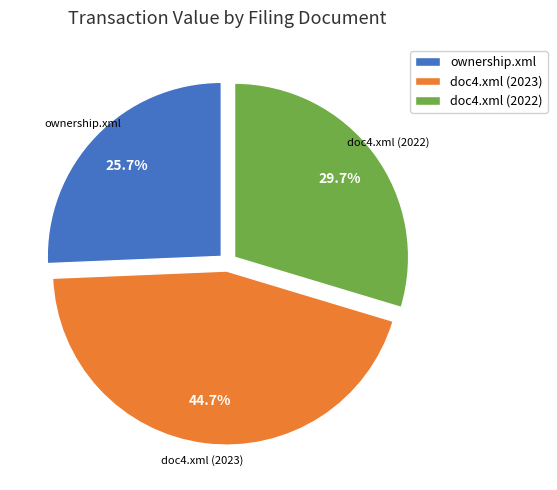

True or false: ownership.xml accounts for 26% of the total.

True